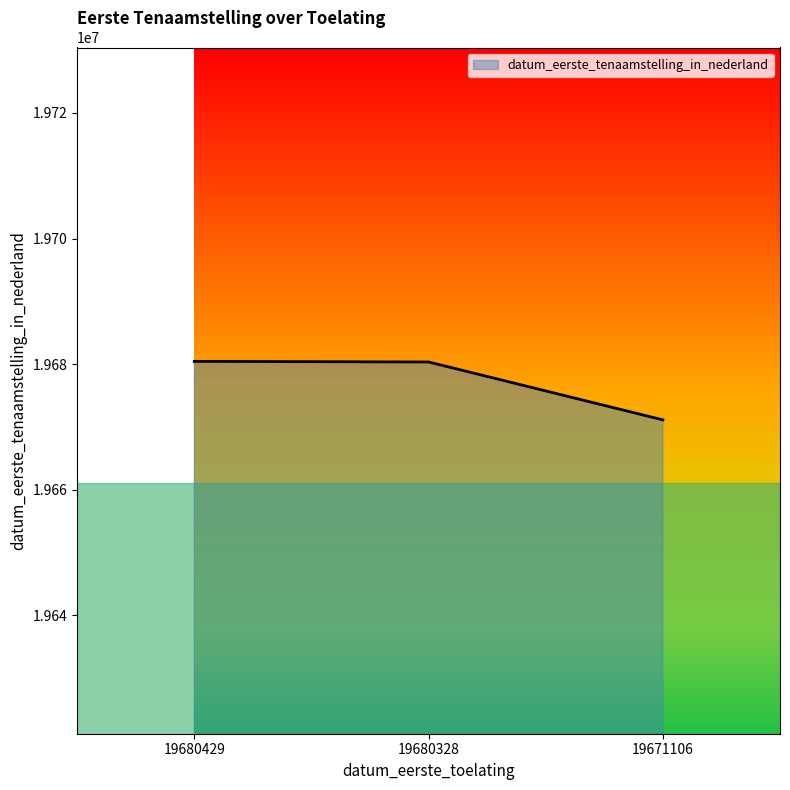

Which label corresponds to the smallest value in the chart?

19671106